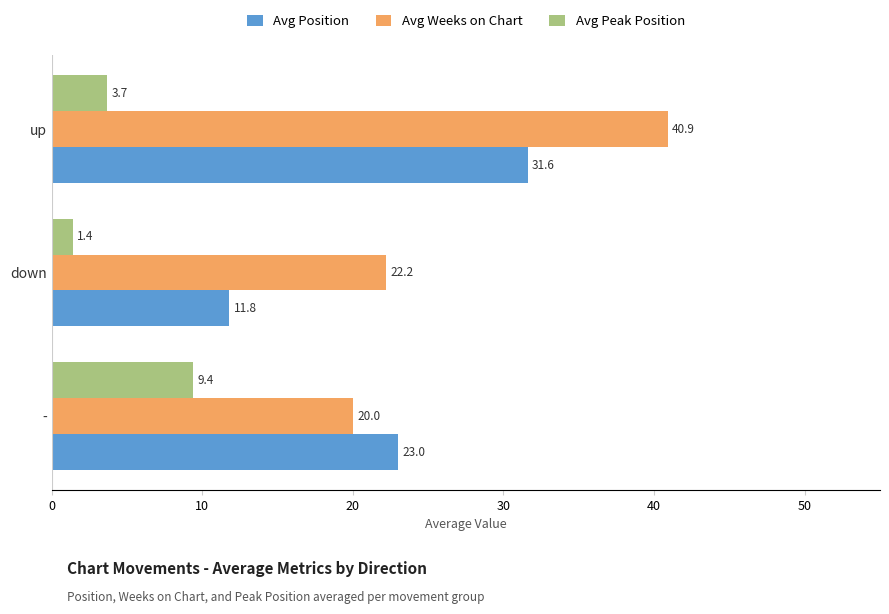

At how many categories does at least one series exceed 35?

1